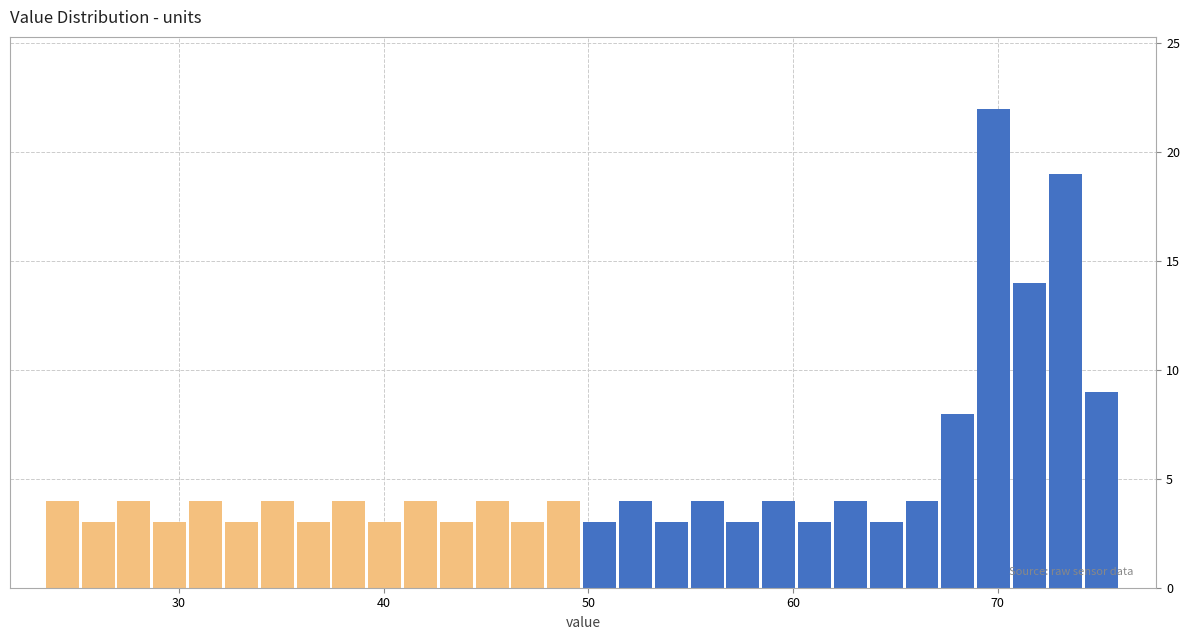

Around what value on the x-axis is the tallest bar? Give the approximate position of its centre, as read against the axis.

70